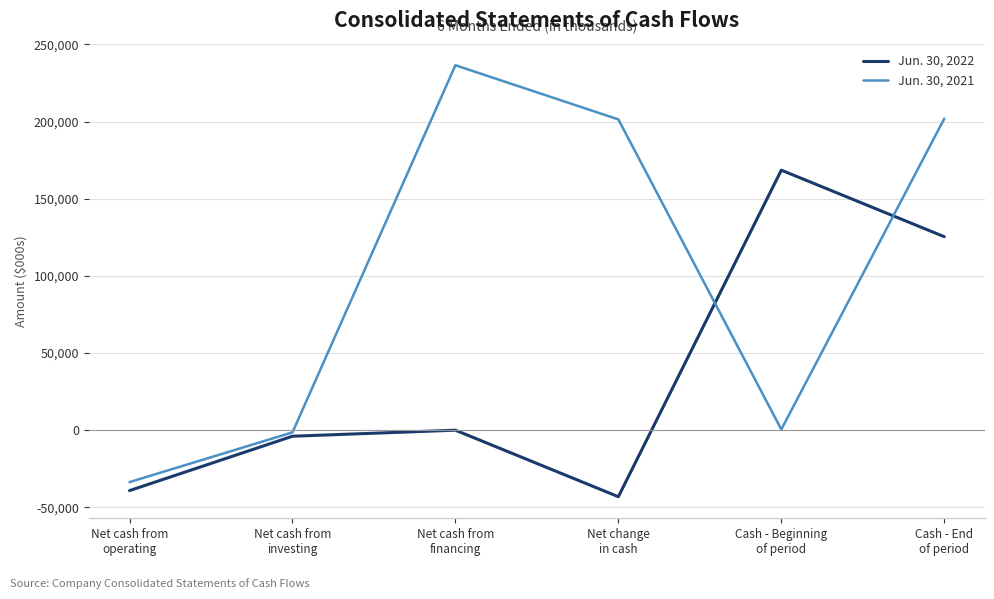

What is the minimum value for Jun. 30, 2021?

-33674